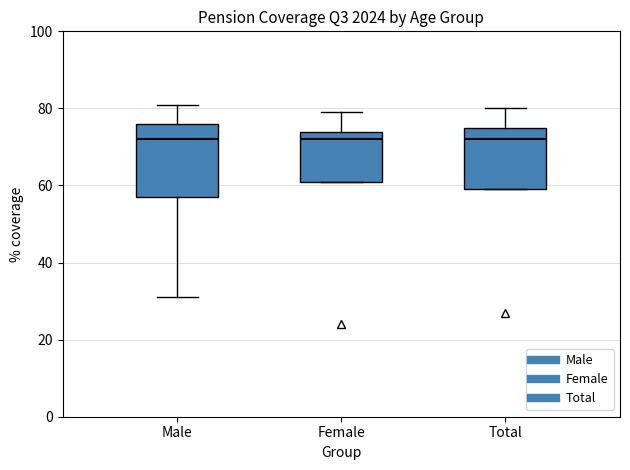

Comparing the boxes themselves (not the whiskers), which one is the tallest?

Male